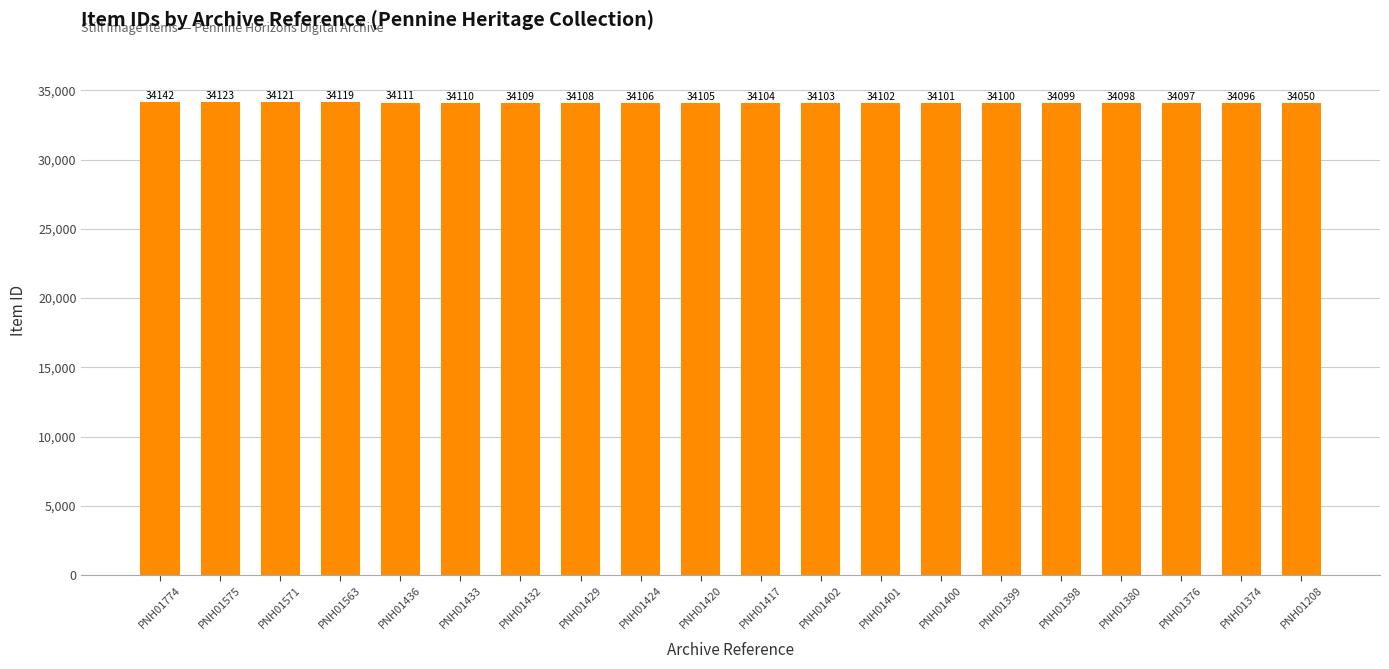

True or false: the data shows 34097 at PNH01376.

True